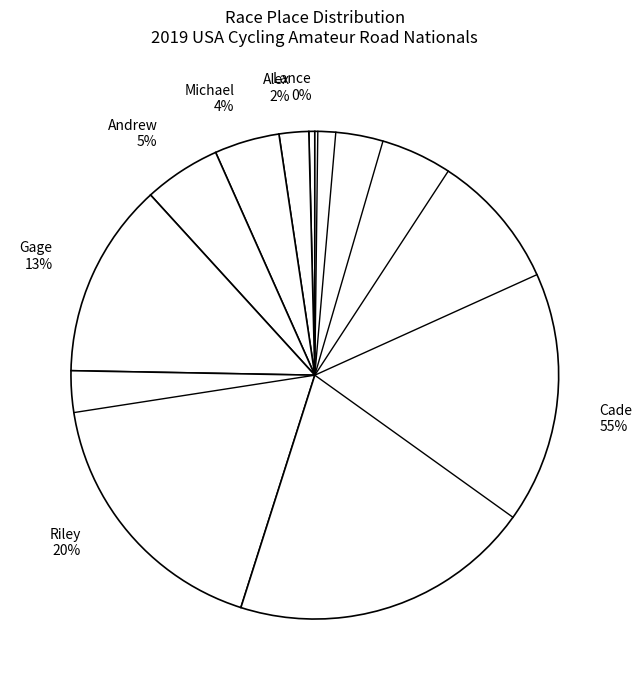

To the nearest percent, what is the average slice percentage?

14%